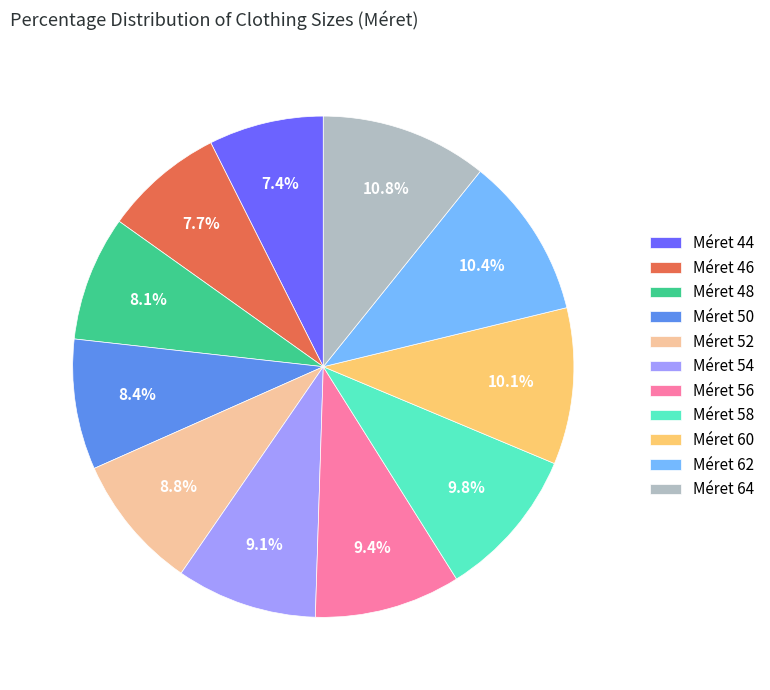

What portion of the pie excludes Méret 64?

89.2%